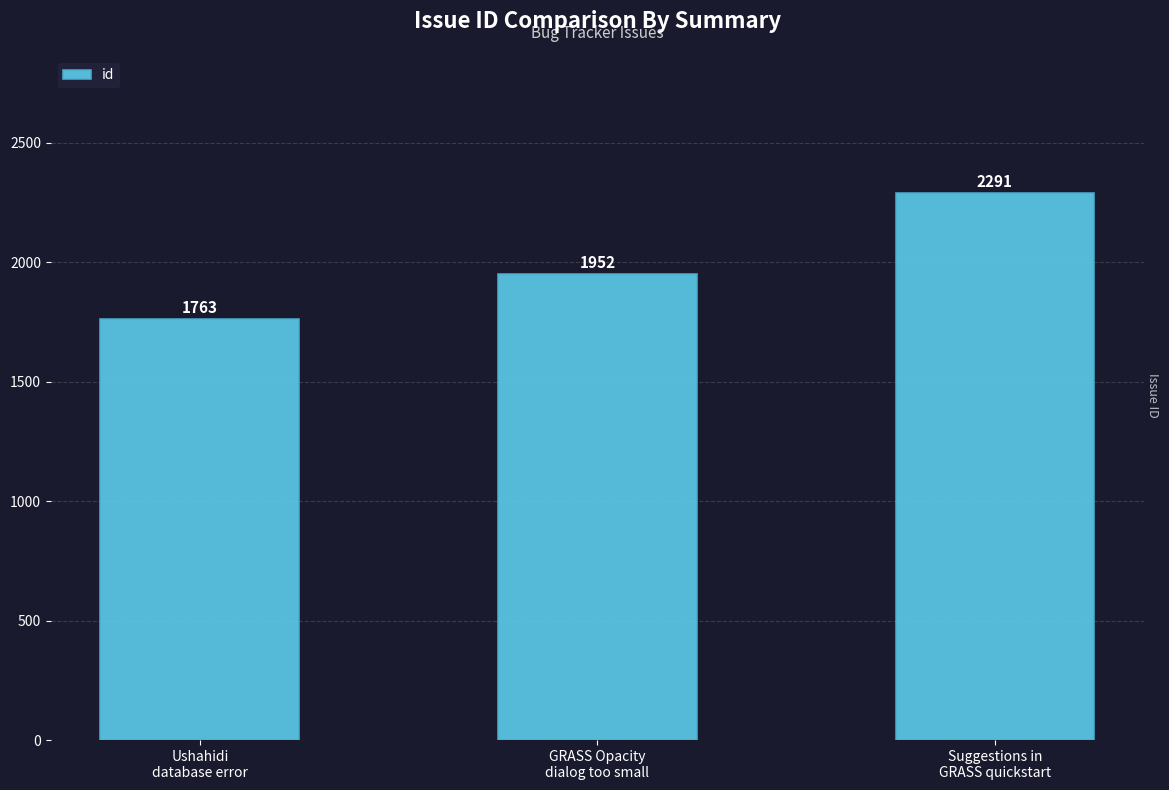

What is the label of the 1st bar from the right?

Suggestions in
GRASS quickstart